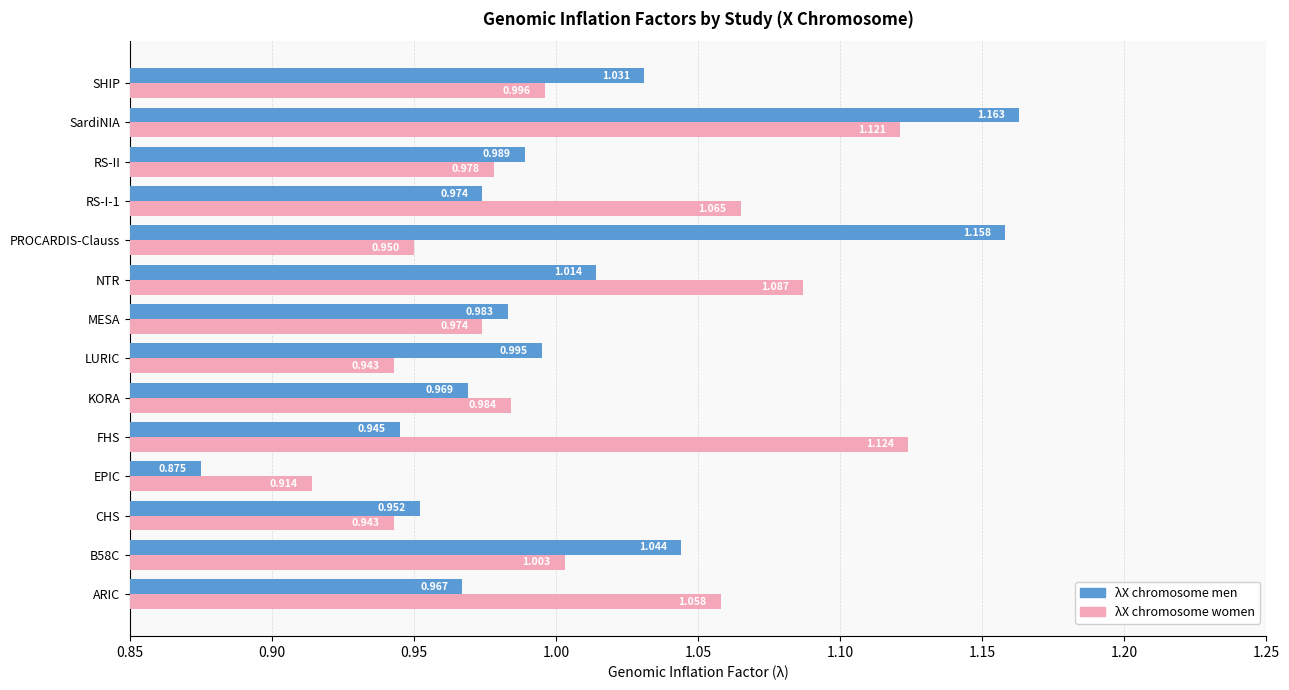

List the series in order of their overall mean, highest first.

λX chromosome women, λX chromosome men